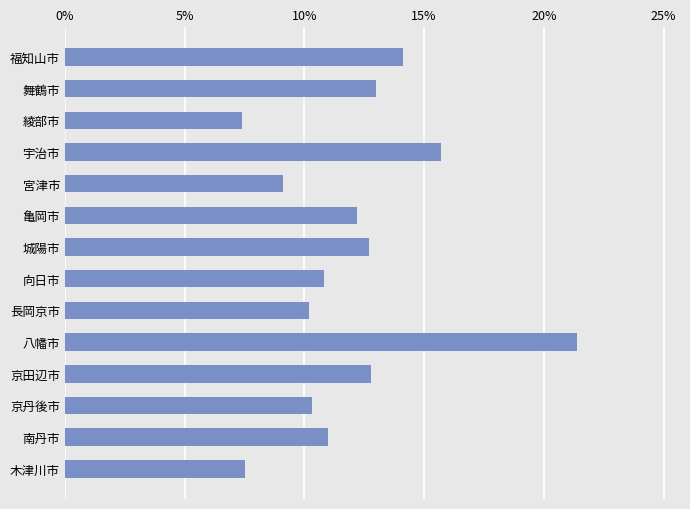

What is the label of the 10th bar from the top?

八幡市